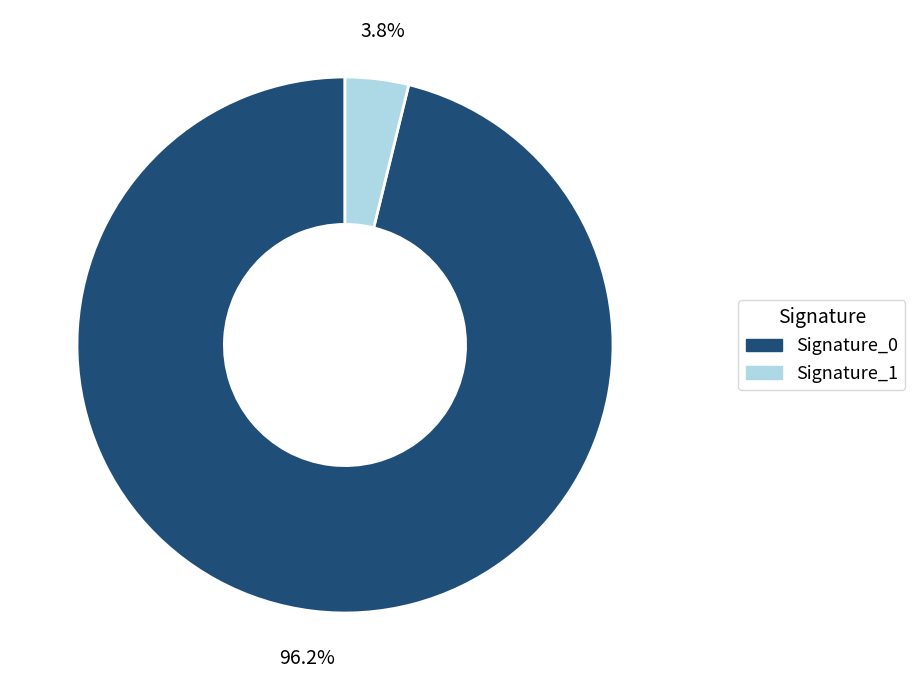

Is there a majority slice in this chart?

Yes